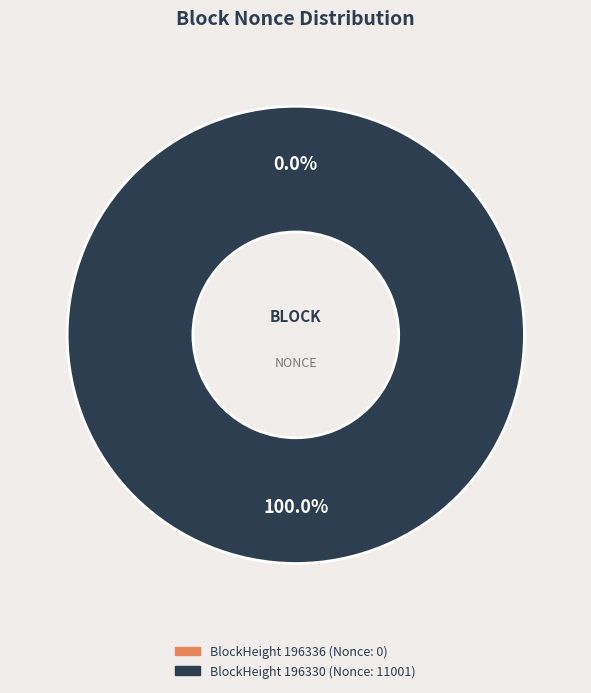

How many slices are in this pie chart?

2